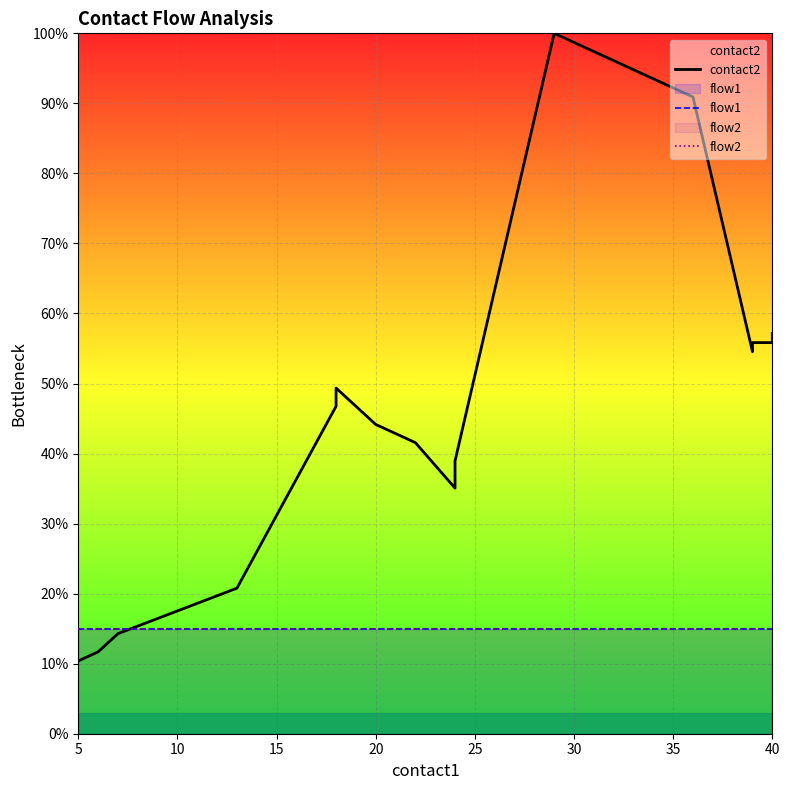

Reading left to right, extract all data points from this chart.

contact2: 10.4	11.7	14.3	20.8	46.8	48.1	49.4	44.2	41.6	35.1	39.0	100.0	97.4	94.8	92.2	90.9	54.5	55.8	55.8	57.1
flow1: 15.0	15.0	15.0	15.0	15.0	15.0	15.0	15.0	15.0	15.0	15.0	15.0	15.0	15.0	15.0	15.0	15.0	15.0	15.0	15.0
flow2: 15.0	15.0	15.0	15.0	15.0	15.0	15.0	15.0	15.0	15.0	15.0	15.0	15.0	15.0	15.0	15.0	15.0	15.0	15.0	15.0